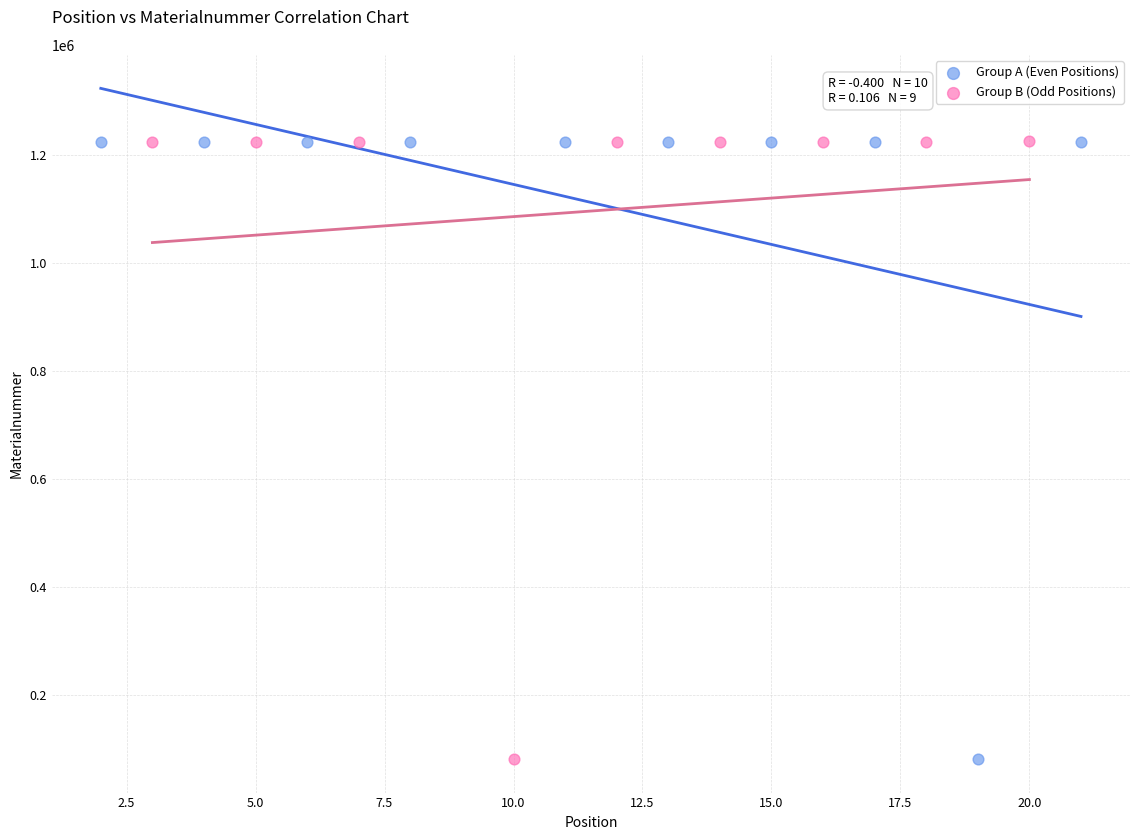

What are all the series names shown in the legend?

Group A (Even Positions), Group B (Odd Positions)